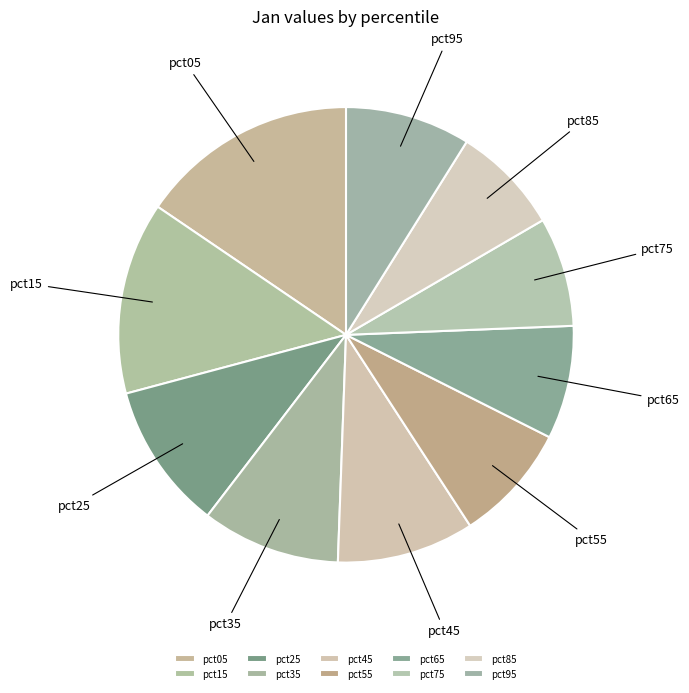

Which slice is the largest?

pct05